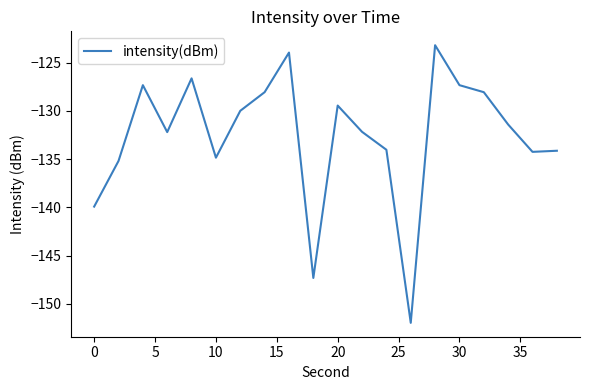

What is the greatest value displayed?

-123.2